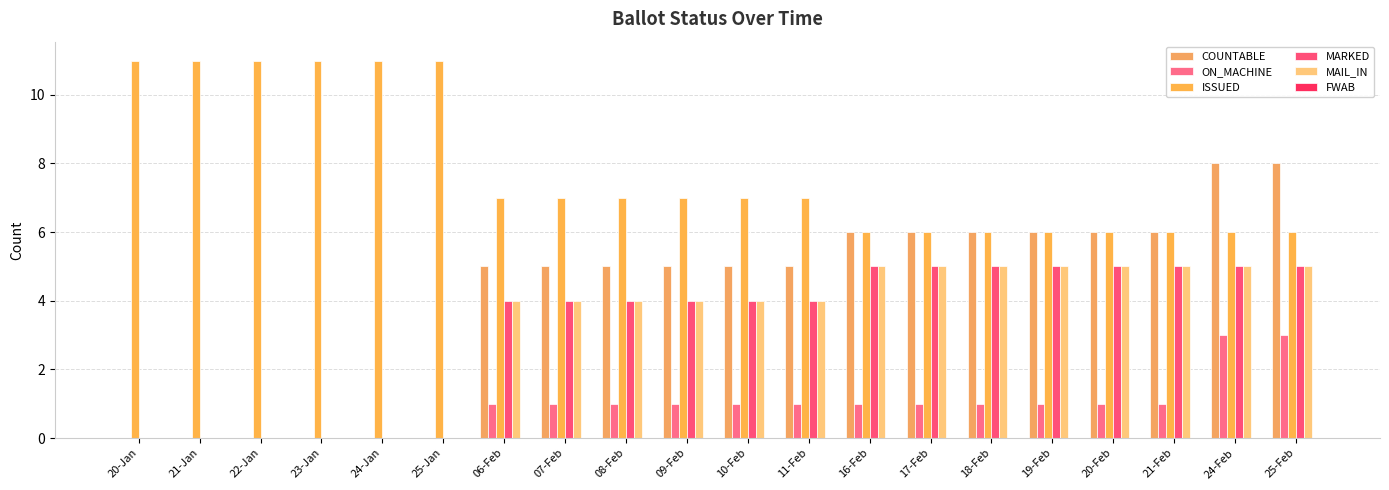

What position from the left is 10-Feb?

11